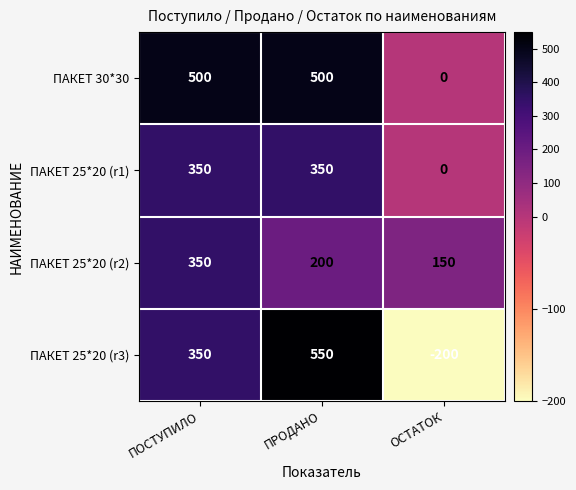

What is the greatest value displayed?

550